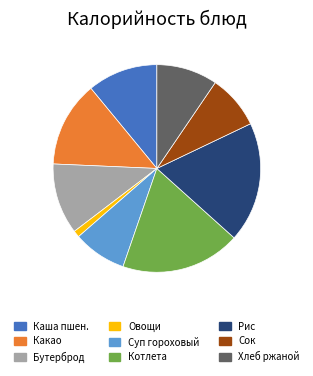

Is there a majority slice in this chart?

No